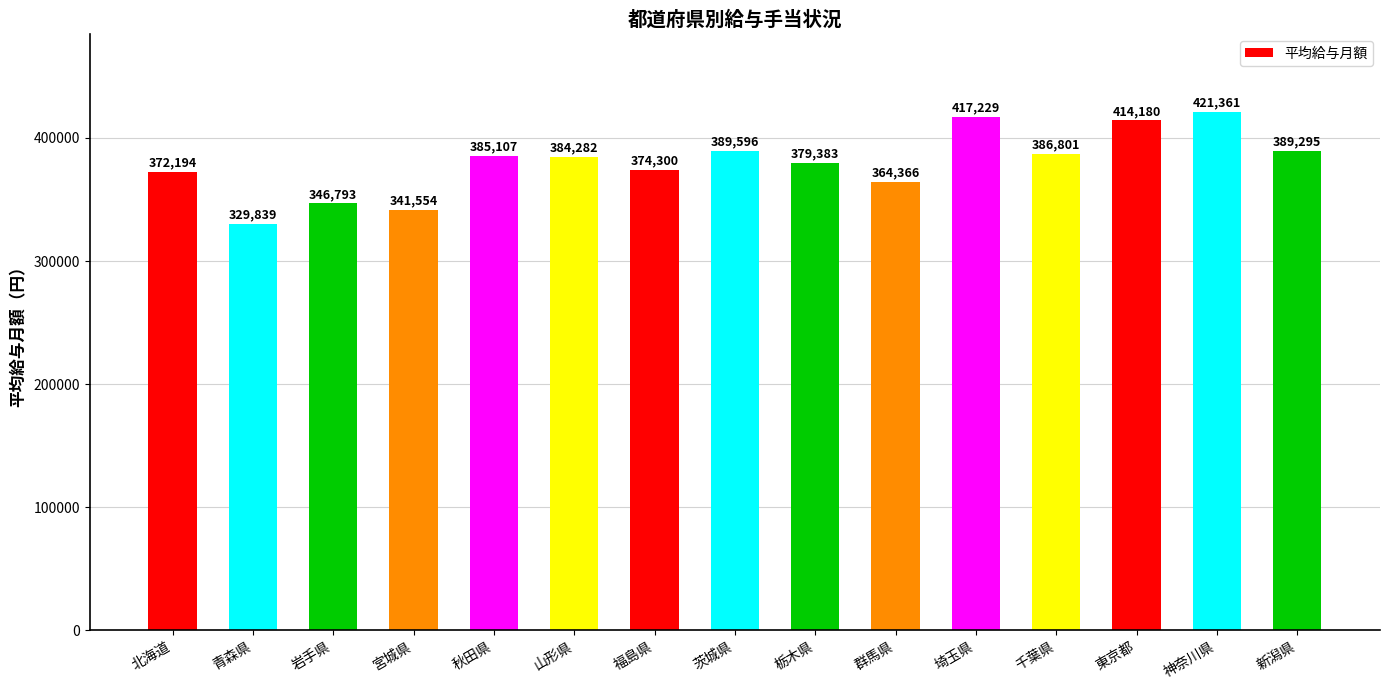

What position from the left is 北海道?

1